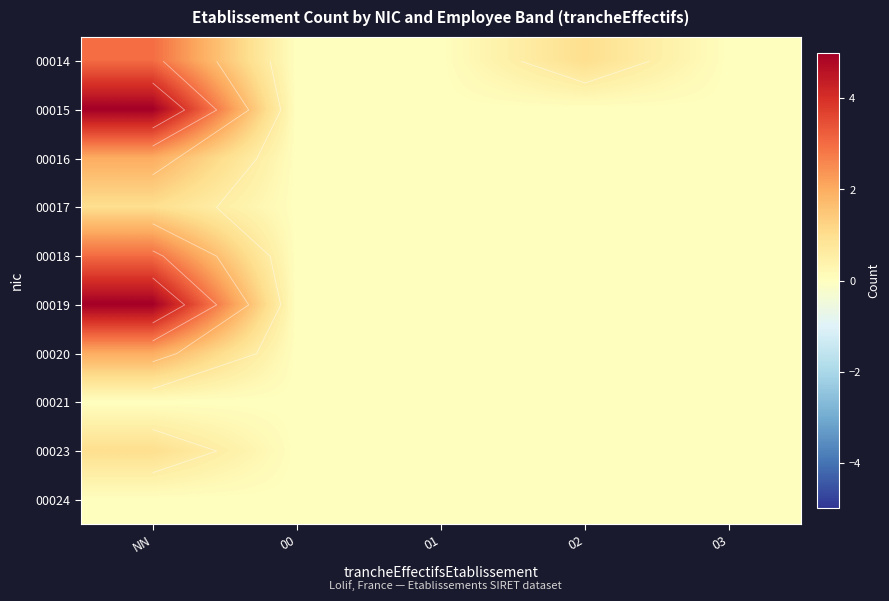

What is the greatest value displayed?

5